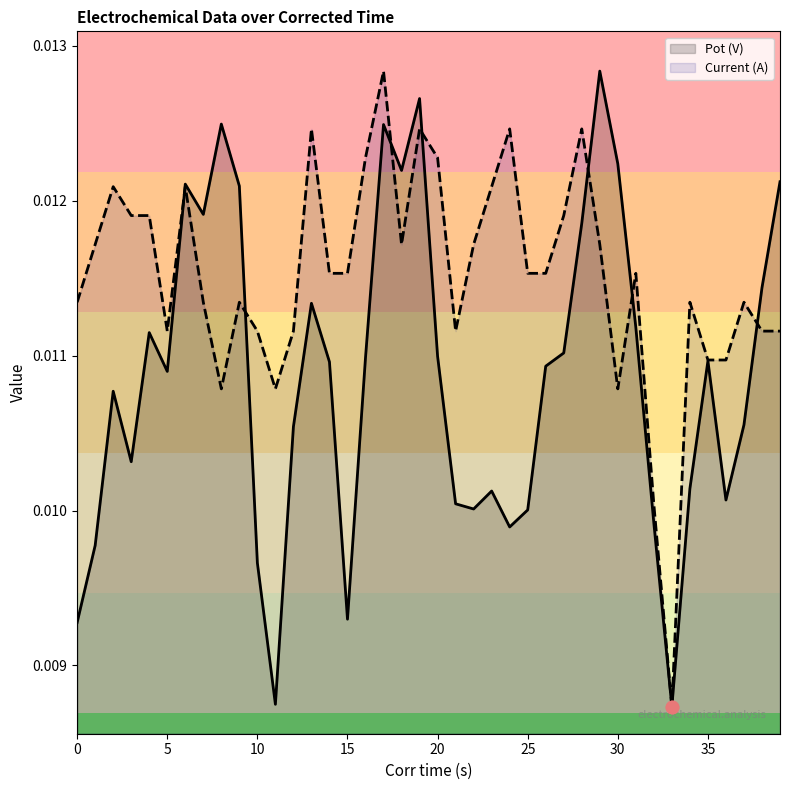

Which series has the widest spread of Y values?

Pot (V)